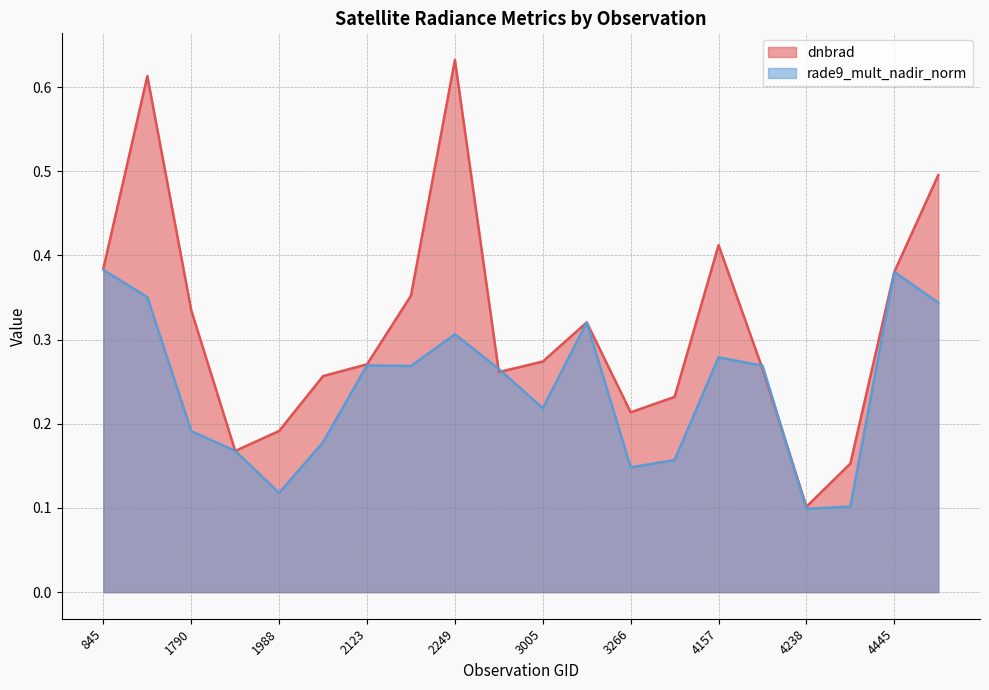

True or false: dnbrad and rade9_mult_nadir_norm intersect in this chart.

True